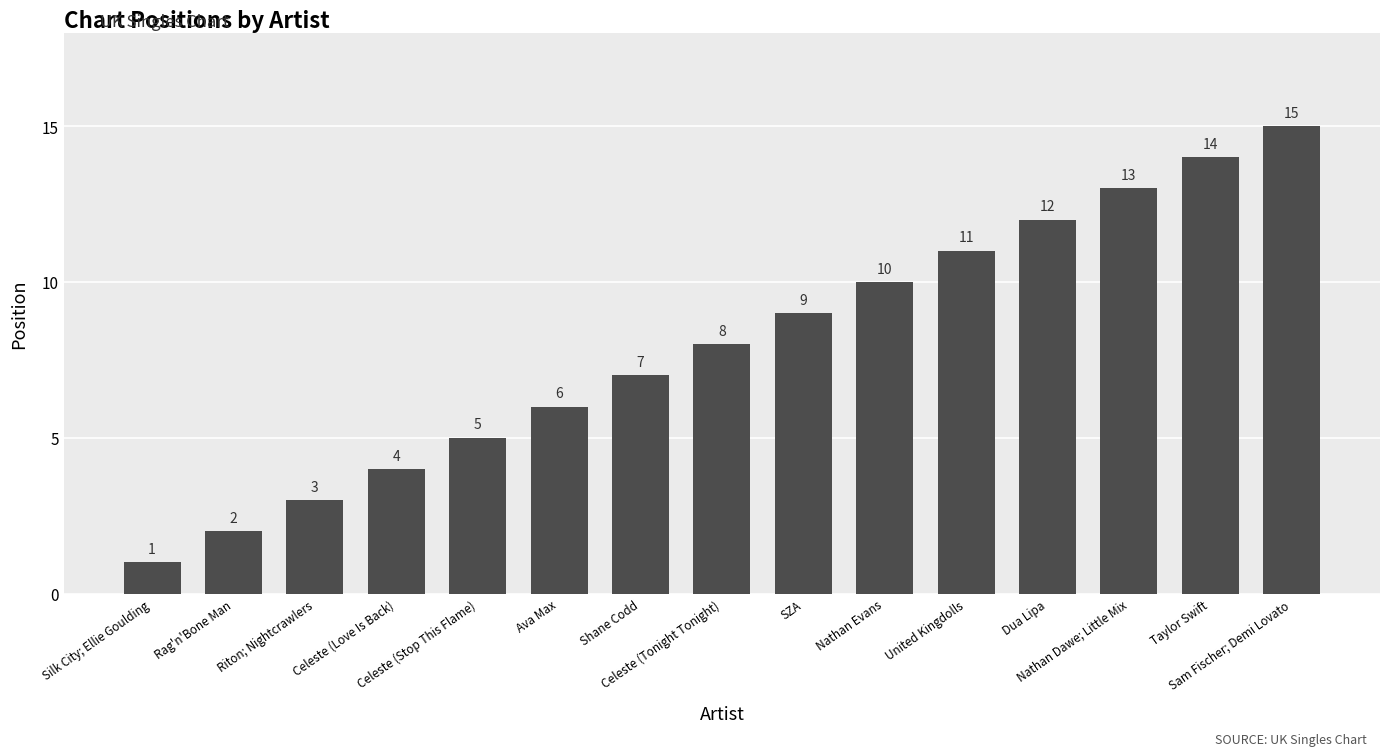

Reading left to right, extract all data points from this chart.

Silk City; Ellie Goulding=1	Rag'n'Bone Man=2	Riton; Nightcrawlers=3	Celeste (Love Is Back)=4	Celeste (Stop This Flame)=5	Ava Max=6	Shane Codd=7	Celeste (Tonight Tonight)=8	SZA=9	Nathan Evans=10	United Kingdolls=11	Dua Lipa=12	Nathan Dawe; Little Mix=13	Taylor Swift=14	Sam Fischer; Demi Lovato=15